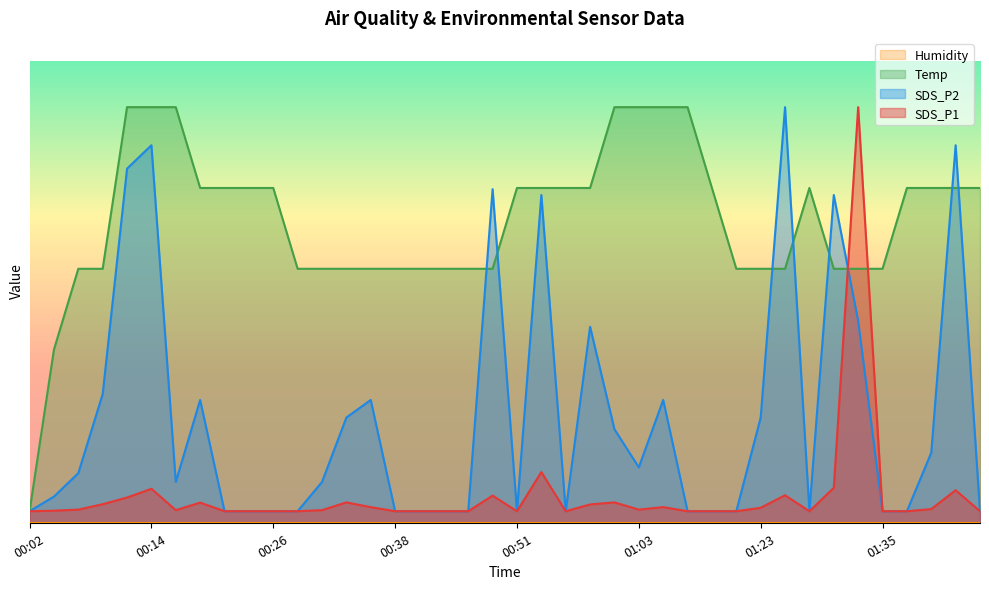

Where is the first local maximum for SDS_P2?

00:14